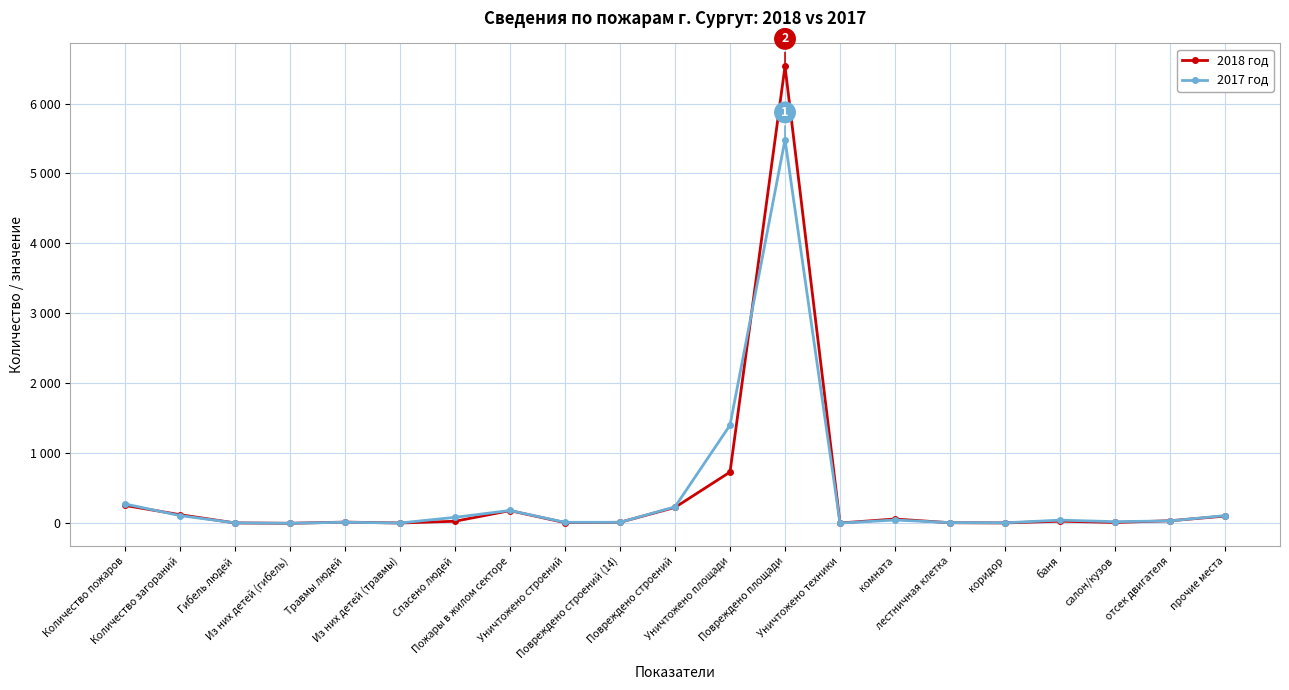

What are all the series names shown in the legend?

2018 год, 2017 год